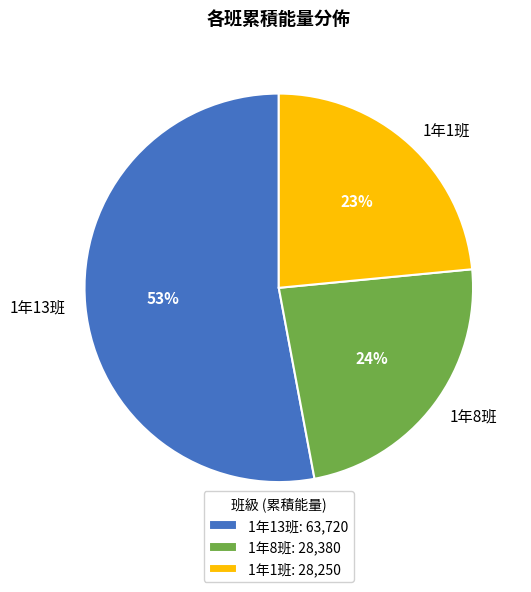

Count the number of slices in the pie.

3